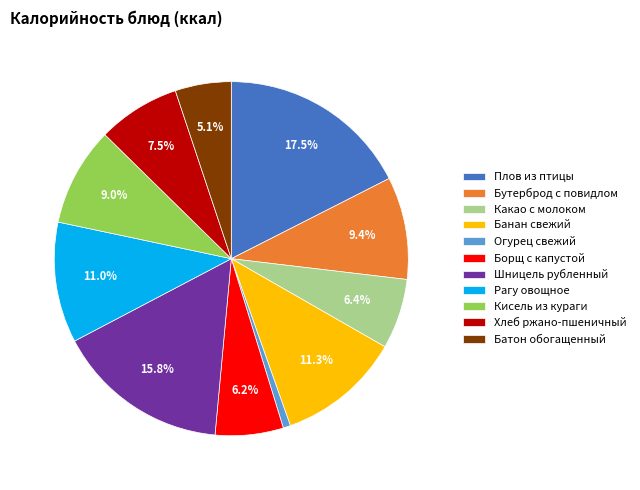

Is there any slice that represents more than half of the pie?

No